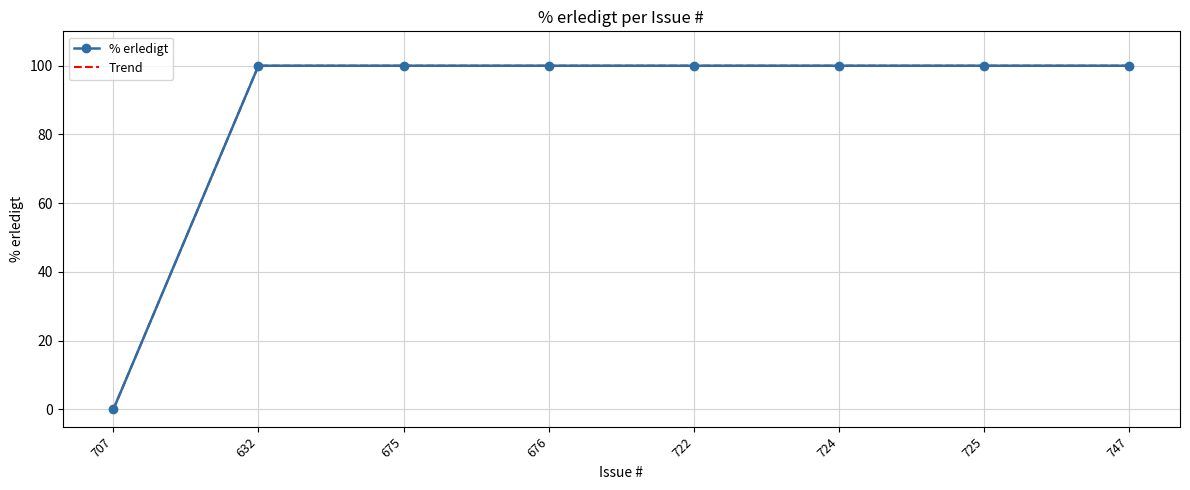

At which label does Trend reach its minimum?

707